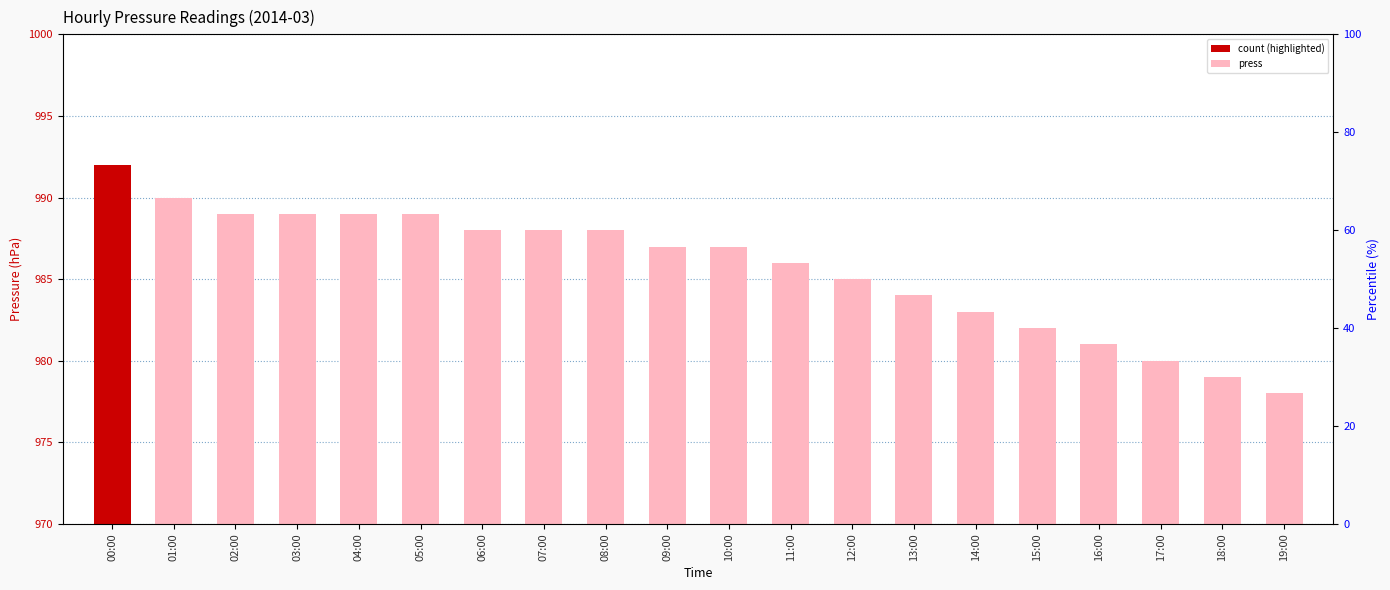

The value at 17:00 is 980. True or false?

True